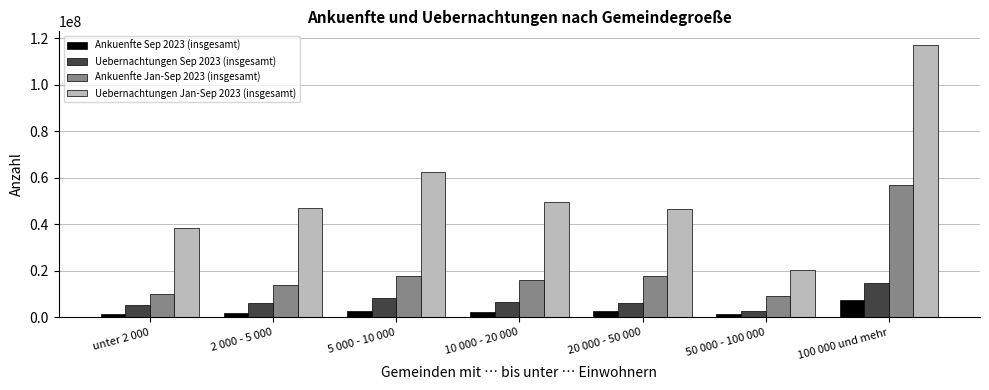

What is the difference between the maximum and second lowest values in the Ankuenfte Jan-Sep 2023 (insgesamt) series?

46884886